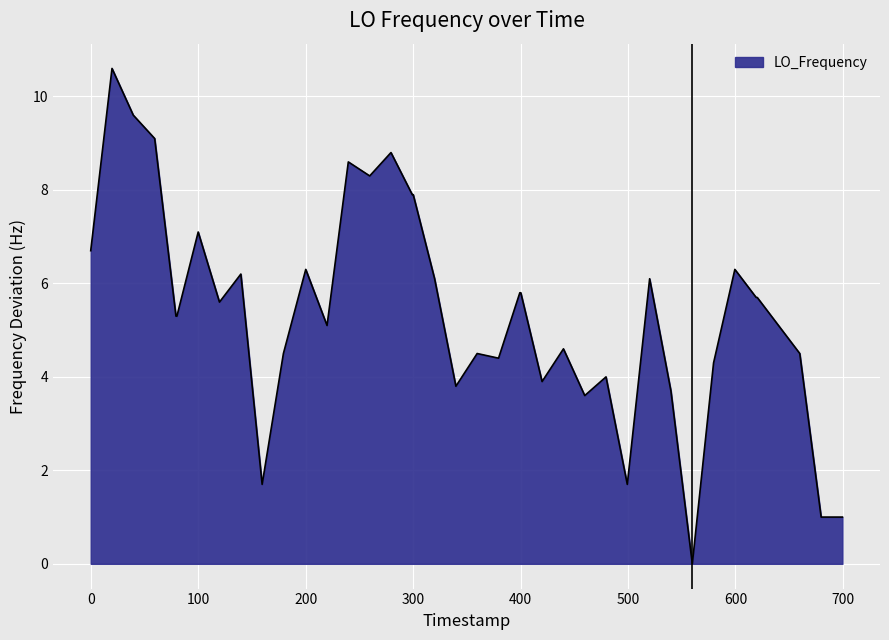

How many values are above zero?

39